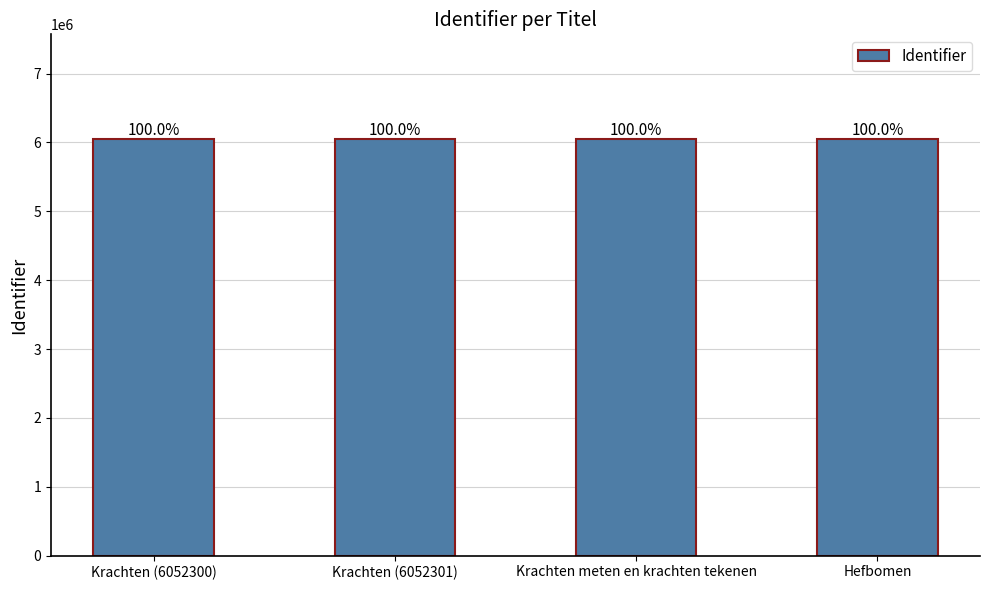

Reading left to right, list all the values displayed in this chart.

Krachten (6052300)=6052300	Krachten (6052301)=6052301	Krachten meten en krachten tekenen=6054806	Hefbomen=6054866